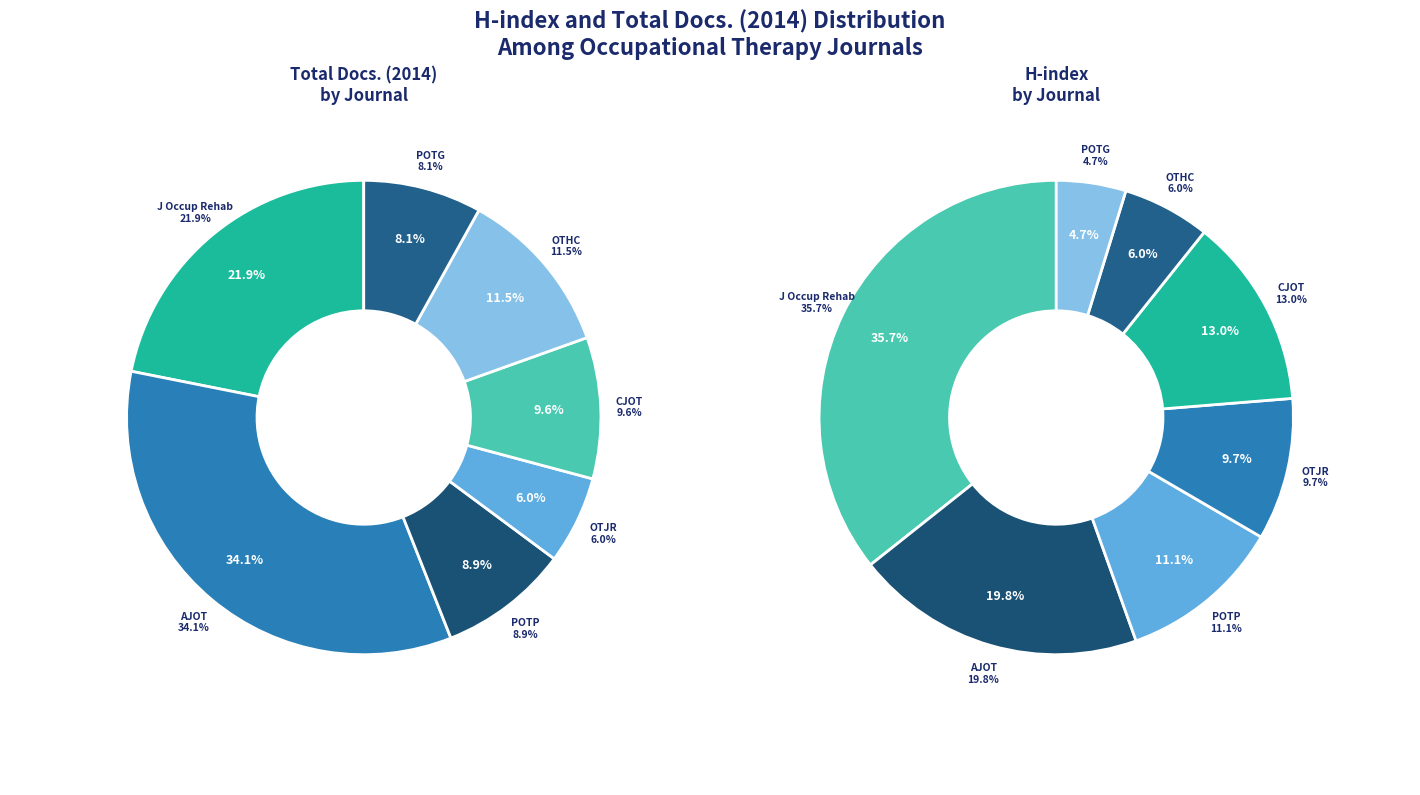

How much of the chart is everything except Journal of Occupational Rehabilitation?

78.1%